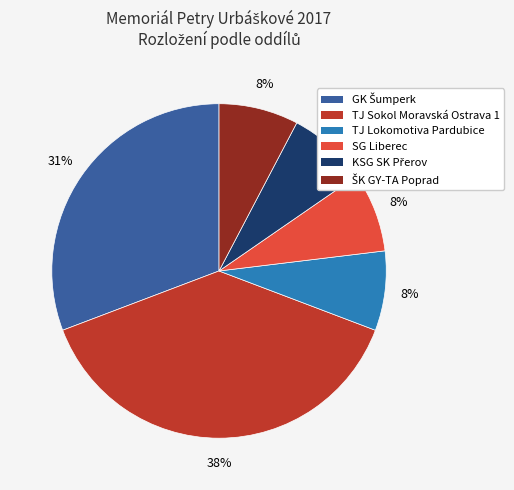

To the nearest percent, what portion does SG Liberec represent?

8%